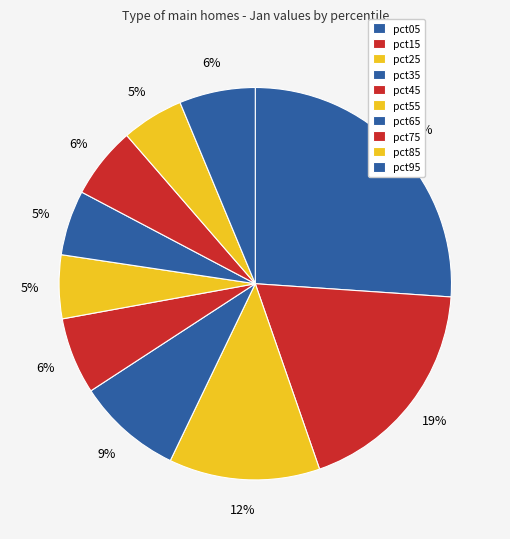

Count the number of slices in the pie.

10